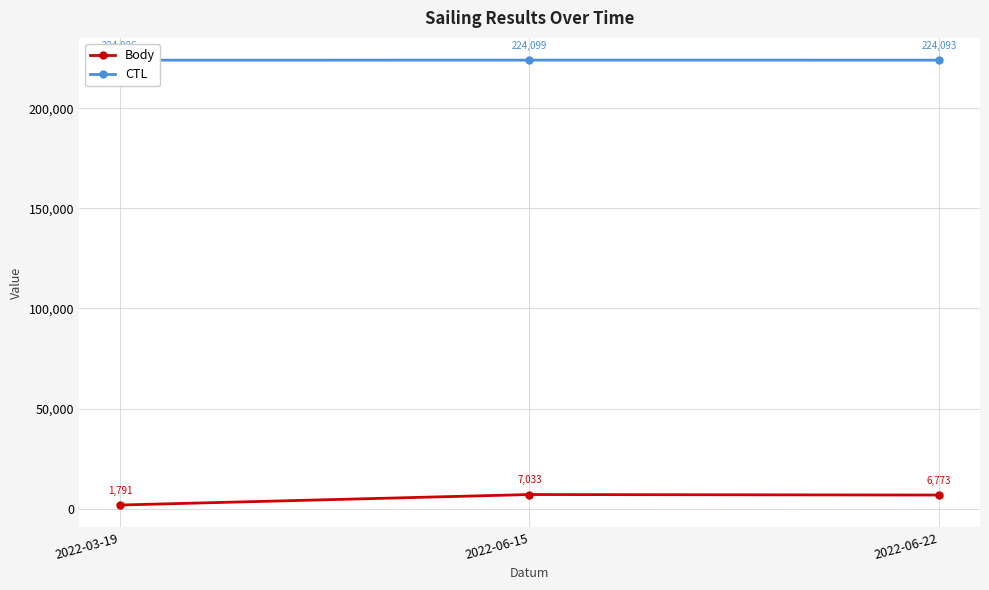

True or false: Body has a value of 3717 at 2022-06-15.

False